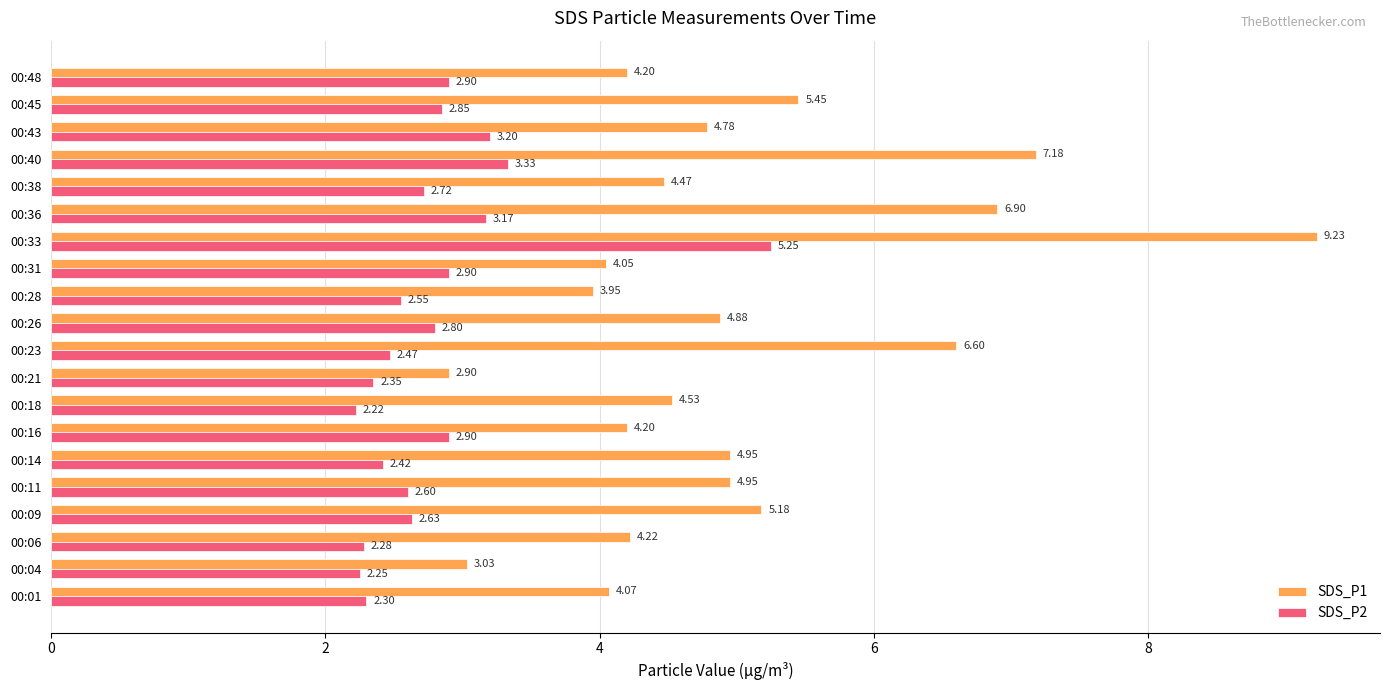

Rank the series by their average value, from highest to lowest.

SDS_P1, SDS_P2